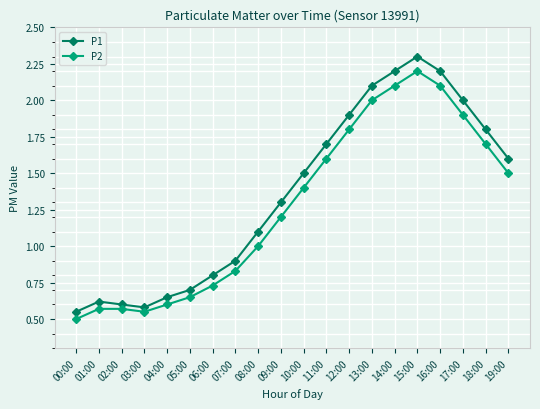

How many distinct data groups are displayed?

2